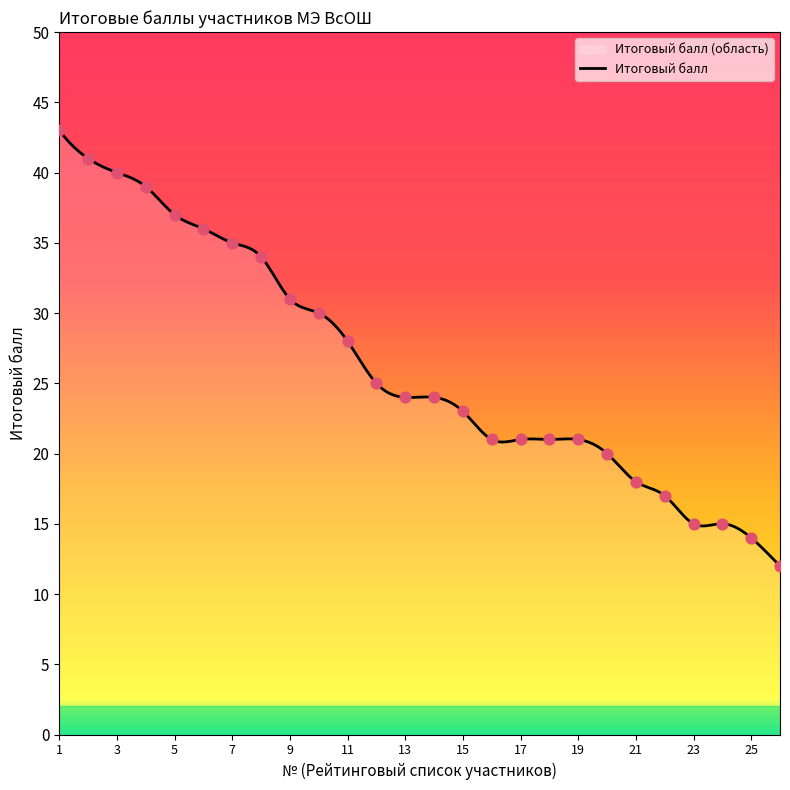

Between 26 and 15, which is larger?

15